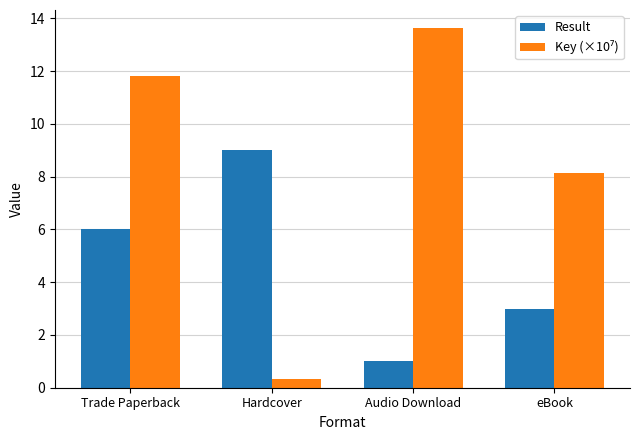

Is it true that Result equals 0.3 at Audio Download?

False